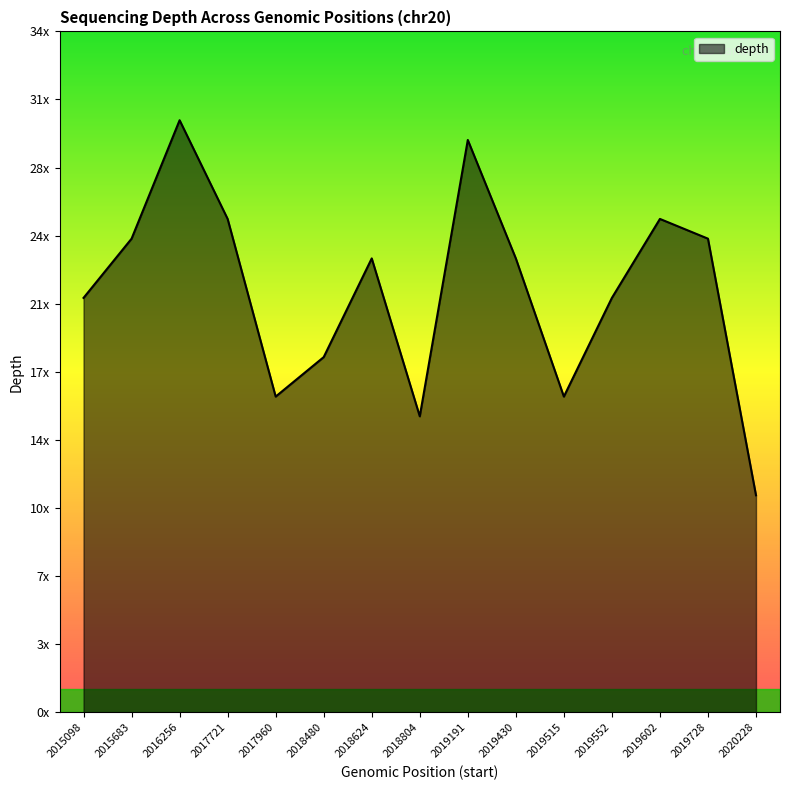

How many points are higher than both their immediate neighbors (excluding endpoints)?

4